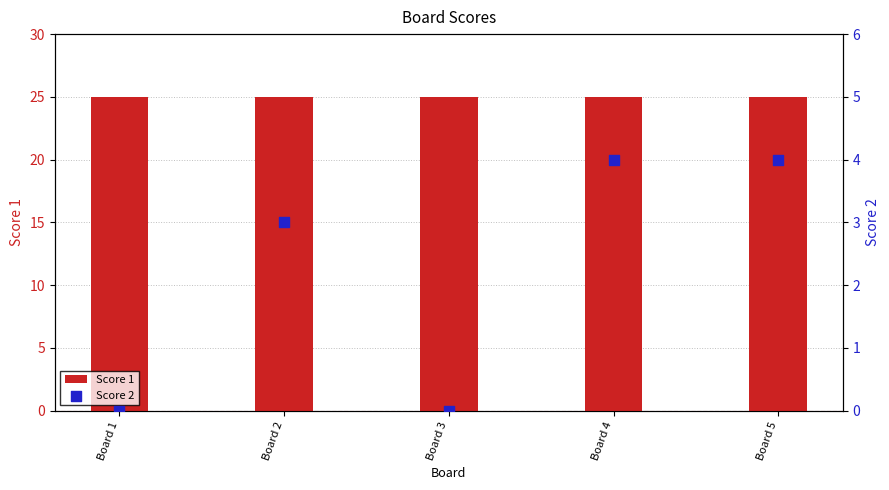

What is the total value across all series at Board 5?

29